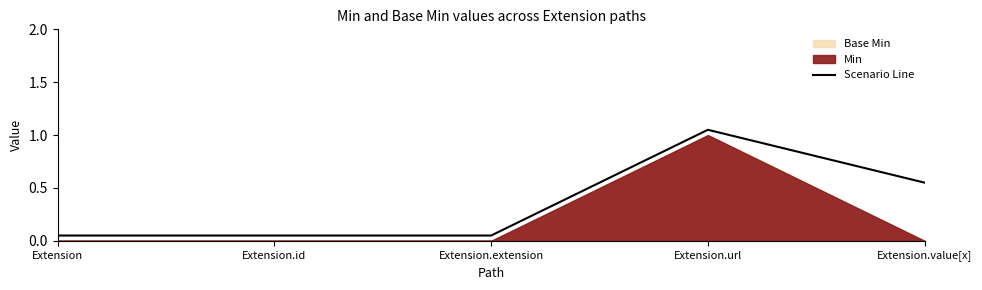

Where is the data nearest to the value 0?

Extension